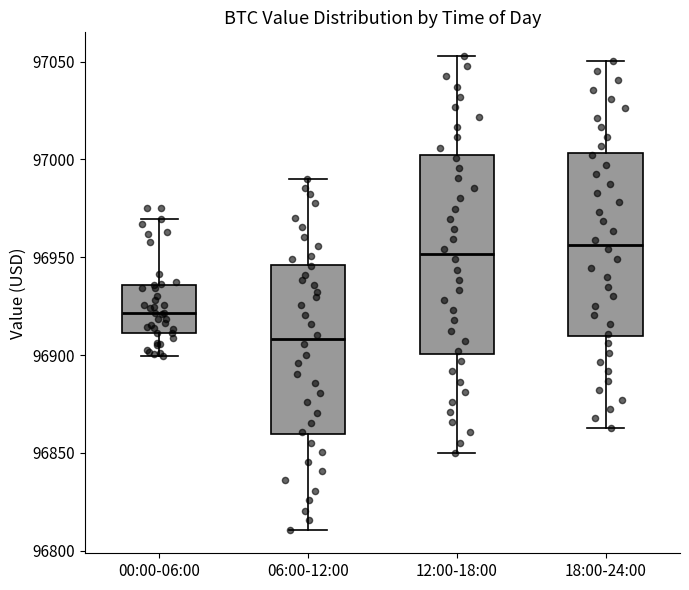

Reading left to right, transcribe this box plot: for each box, give where its median line is, the range the box spans, and where its two whiskers end, as read against the y-axis. The values are not printed on the chart, so give them approximately, as read against the axis.

00:00-06:00: median 96920, box 96910 to 96935, whiskers 96900 to 96970
06:00-12:00: median 96910, box 96860 to 96945, whiskers 96810 to 96990
12:00-18:00: median 96950, box 96900 to 97000, whiskers 96850 to 97055
18:00-24:00: median 96955, box 96910 to 97005, whiskers 96865 to 97050